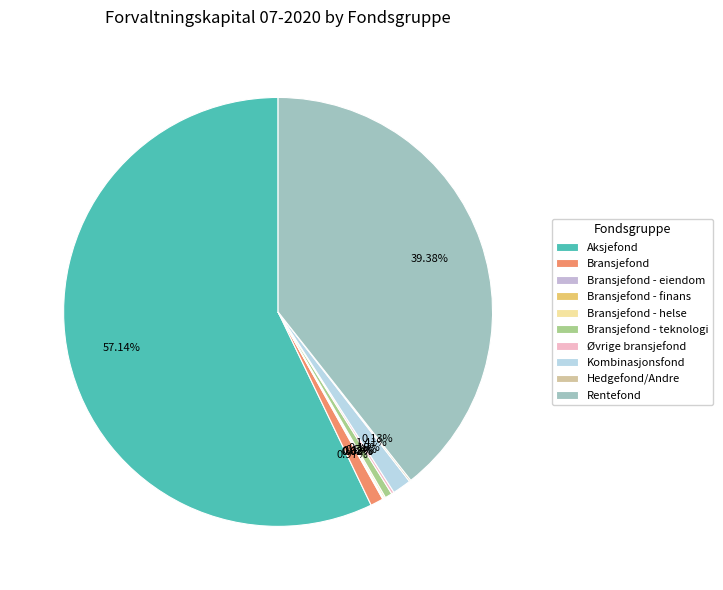

What is the largest slice in the pie chart?

Aksjefond